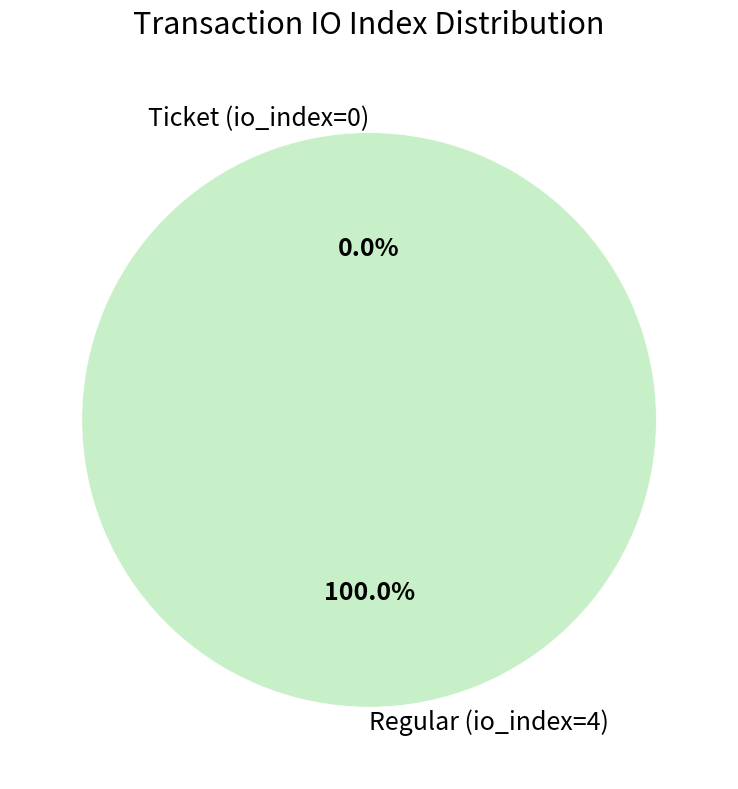

To the nearest percent, what is the difference between the Ticket (io_index=0) and Regular (io_index=4) slice percentages?

100%